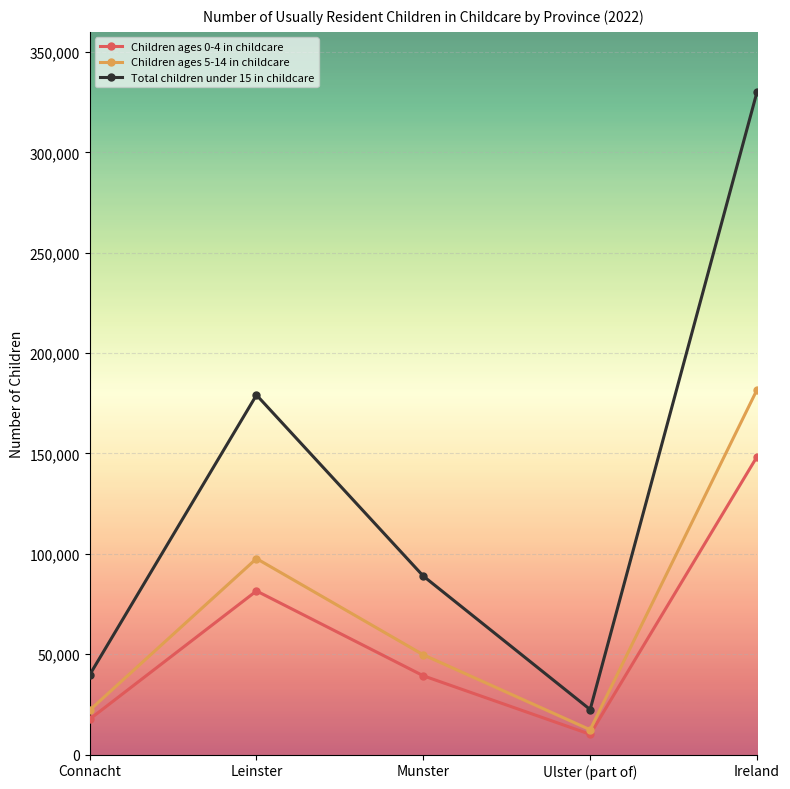

List the series in order of their peak value, highest first.

Total children under 15 in childcare, Children ages 5-14 in childcare, Children ages 0-4 in childcare